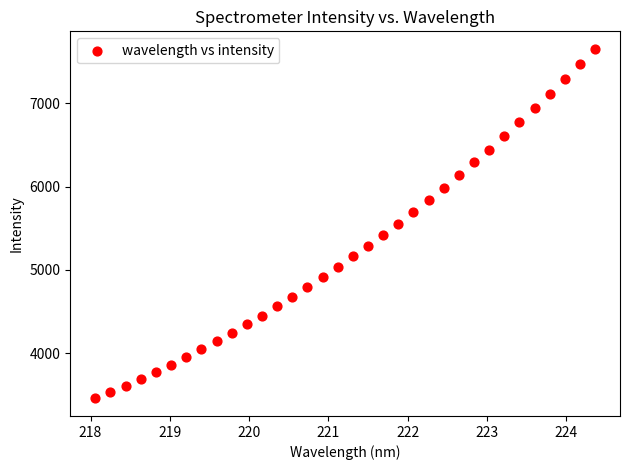

What is the range of X values (max minus min)?

6.3